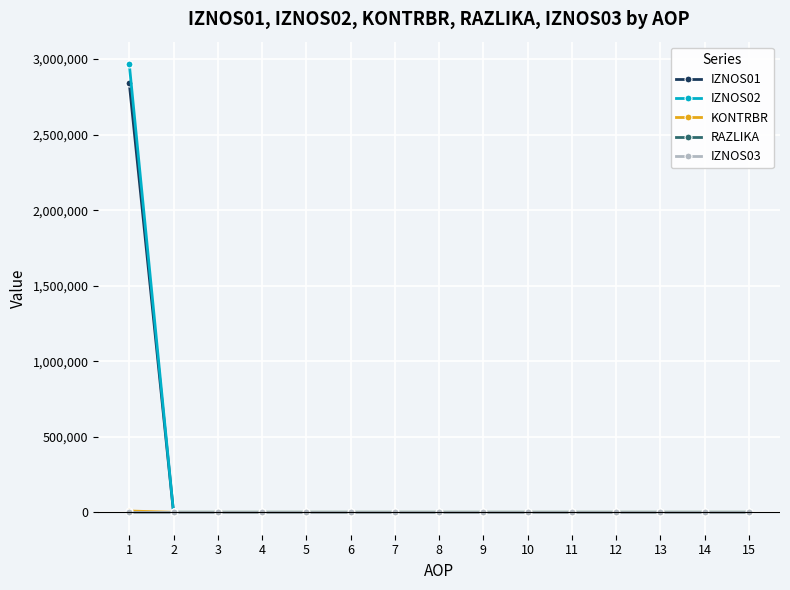

Which series has the widest spread of values?

IZNOS02